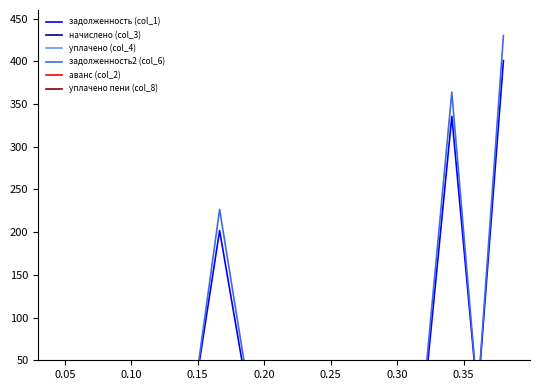

Is this an area chart (filled region under the line)?

No